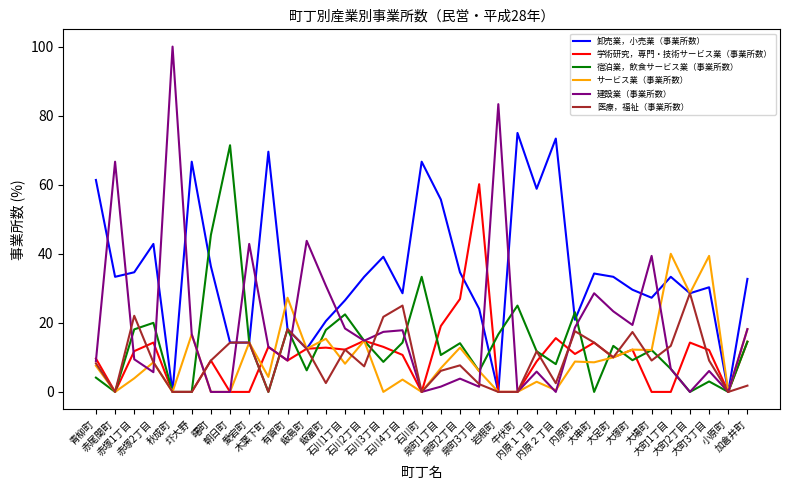

Which series has the widest spread of values?

建設業（事業所数）